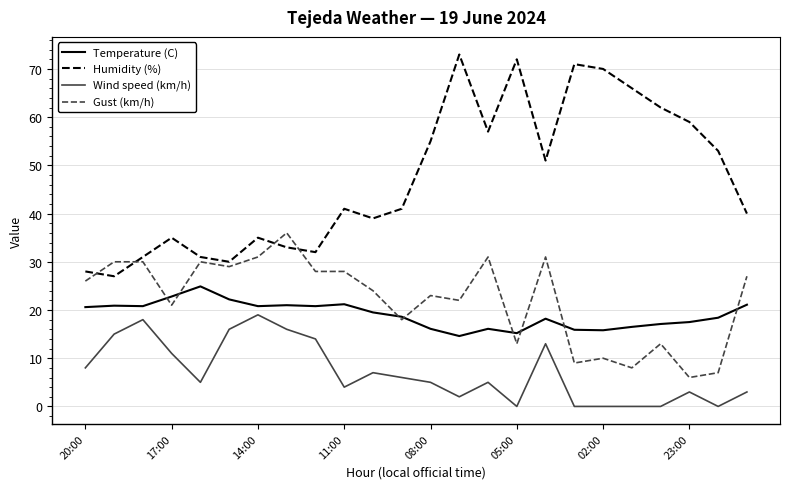

True or false: Wind speed (km/h) and Temperature (C) cross at least once.

False